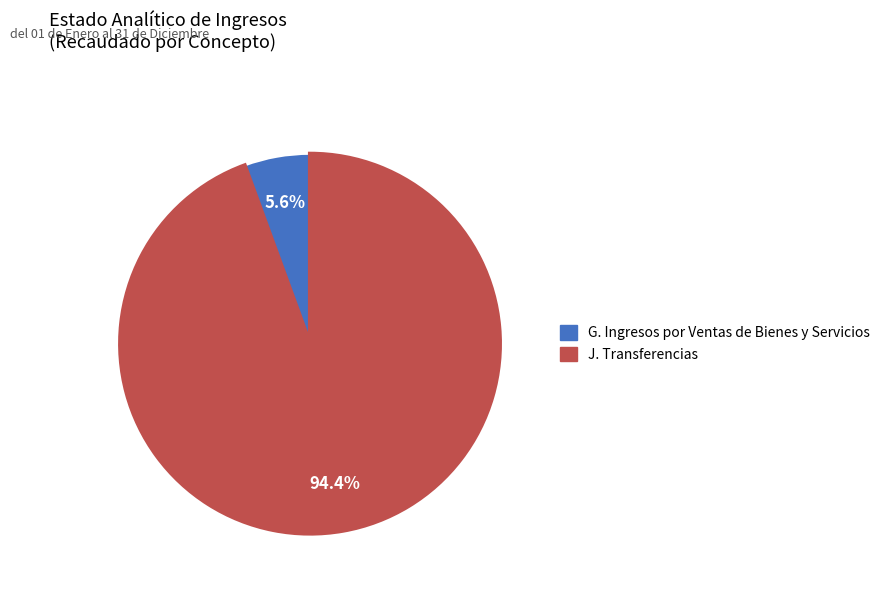

What percentage is the J. Transferencias slice, to the nearest percent?

94%